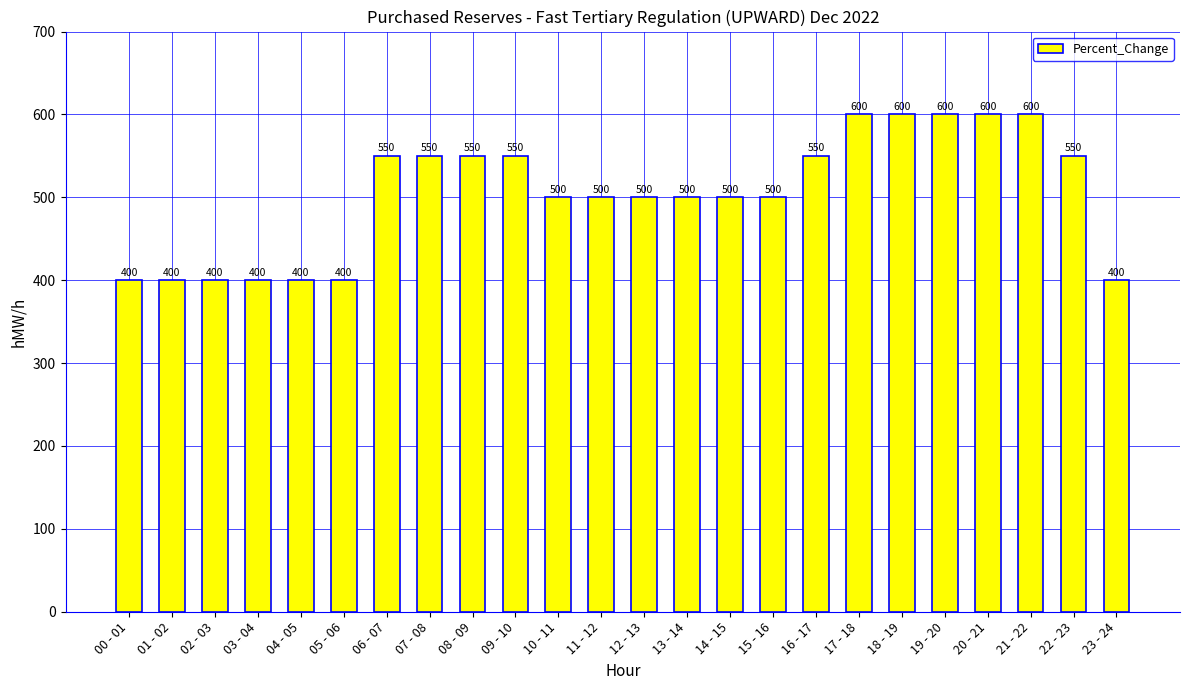

Count the number of data series in this chart.

1